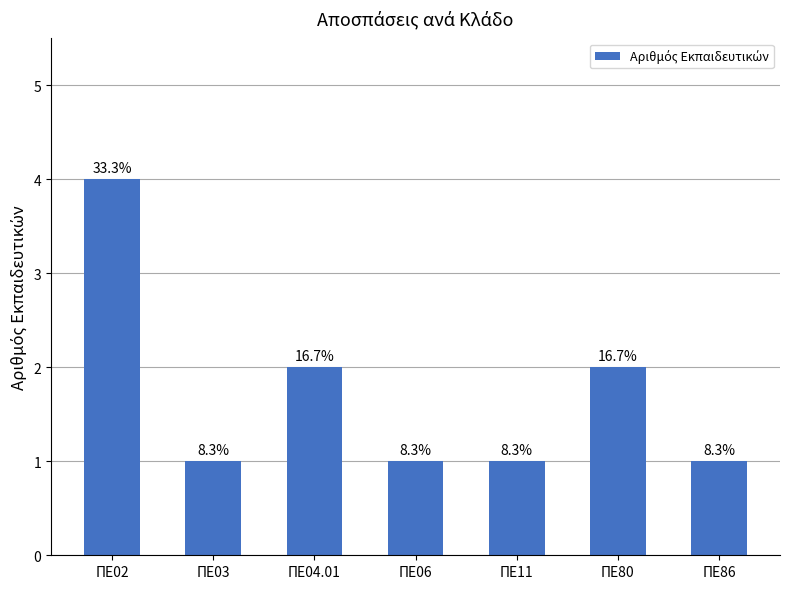

Are the bars horizontal?

No